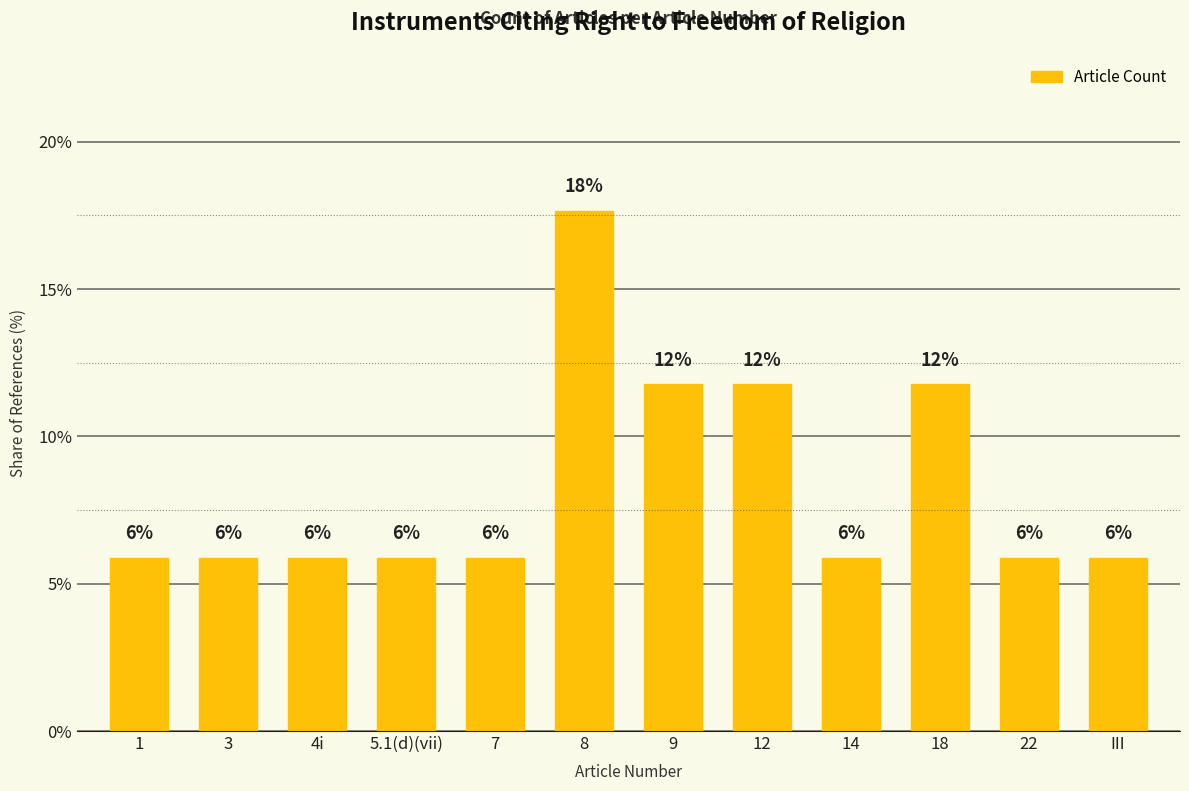

How many bars are there in total?

12